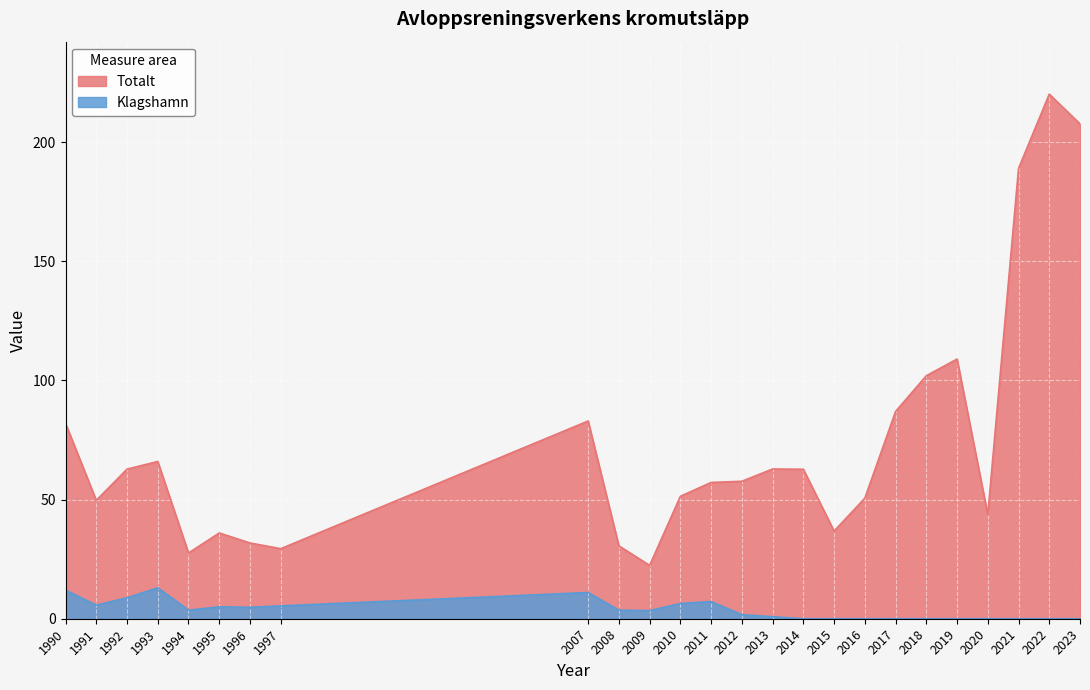

True or false: Klagshamn and Totalt intersect in this chart.

False